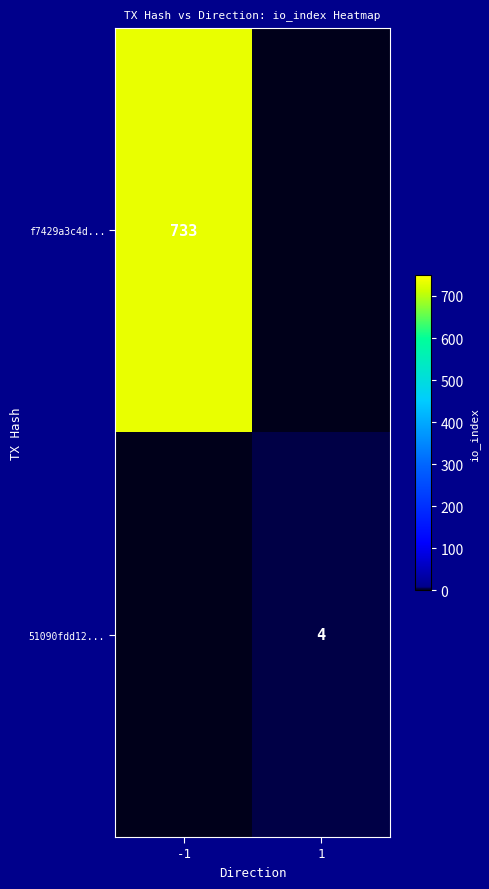

Is the value of f7429a3c4d... at -1 greater than the value of 51090fdd12... at 1?

Yes